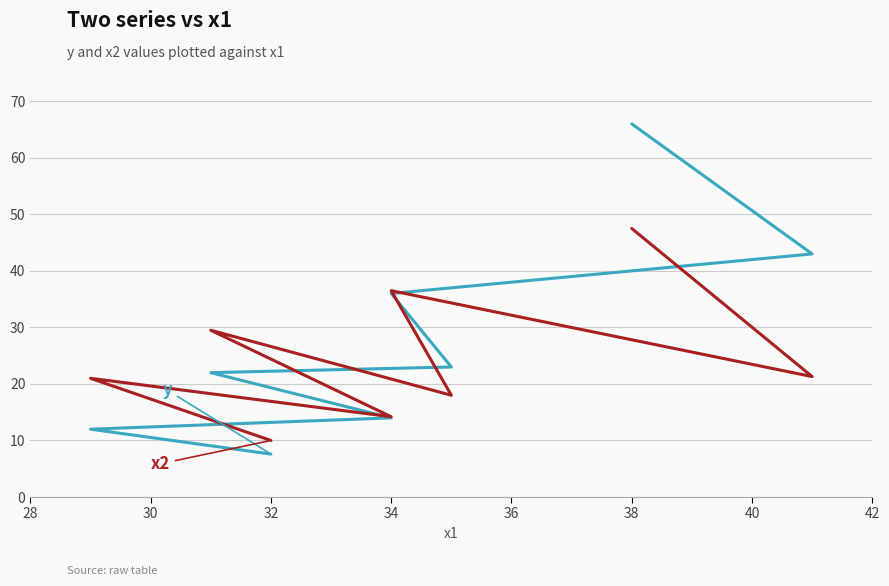

Reading left to right, what are all the values shown in this chart?

y: 66.0	43.0	36.0	23.0	22.0	14.0	12.0	7.6
x2: 47.5	21.3	36.5	18.0	29.5	14.2	21.0	10.0